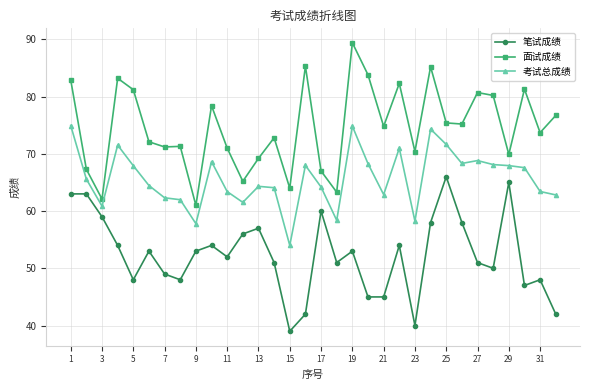

What is the greatest value displayed?

89.4